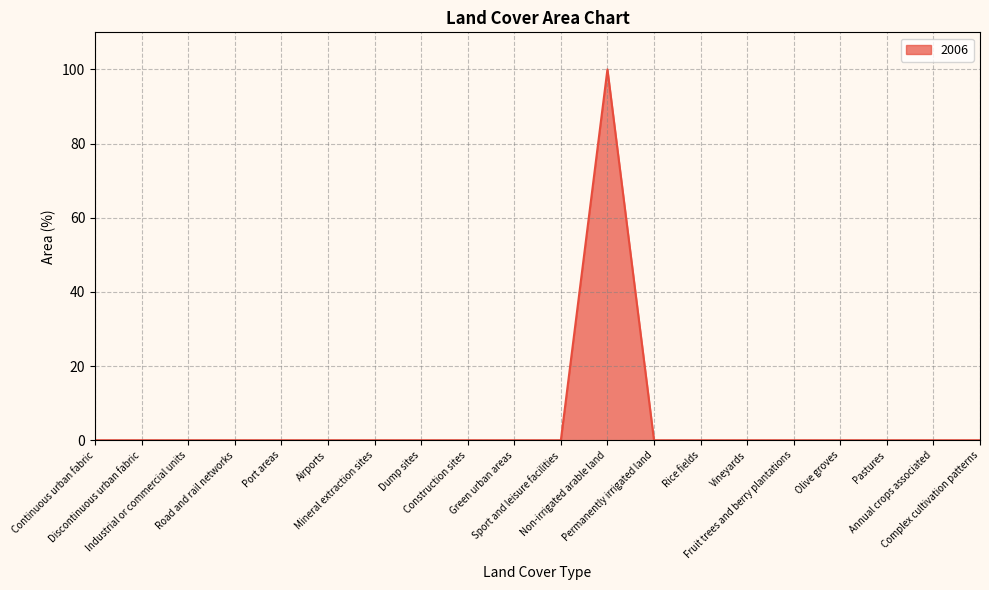

Which label corresponds to the largest value in the chart?

Non-irrigated arable land